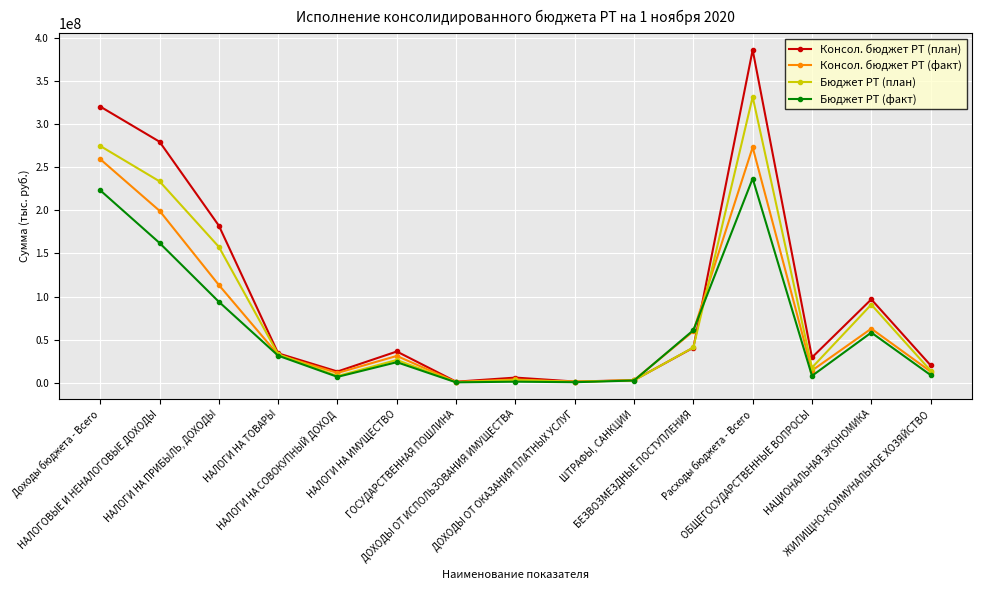

What is the highest value of the Бюджет РТ (план) series?

331298236.2